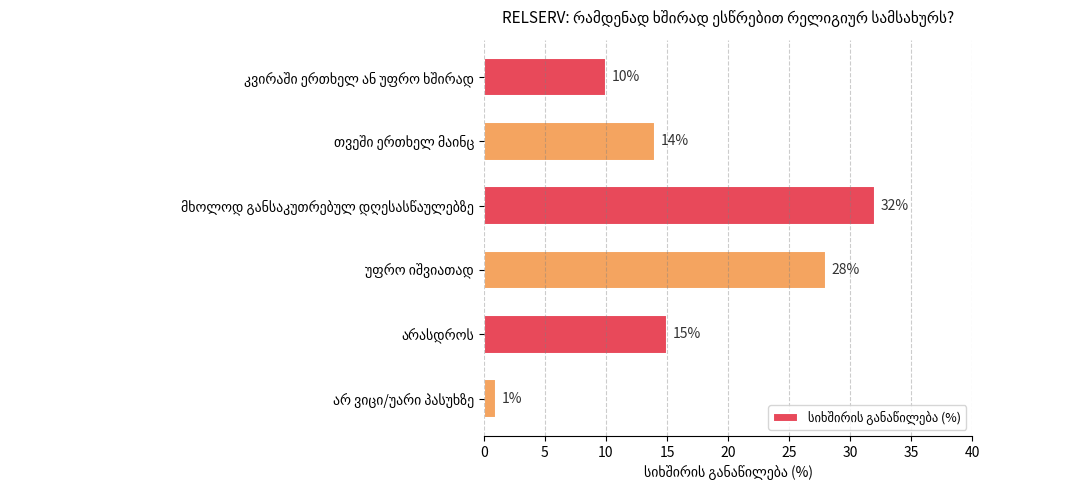

Reading top to bottom, extract all data points from this chart.

10	14	32	28	15	1